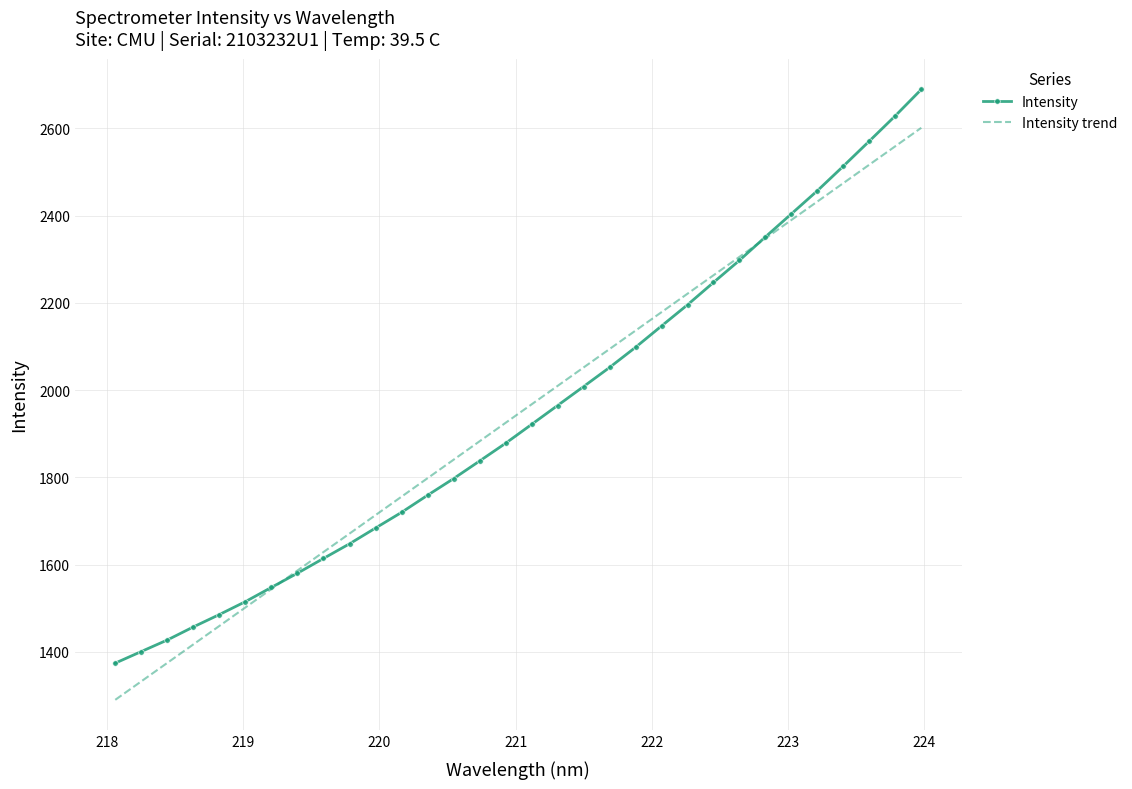

Reading left to right, list all the values displayed in this chart.

1374.3	1400.8	1427.3	1457.2	1485.6	1515.2	1547.9	1580.4	1614.2	1647.7	1683.9	1719.8	1759.0	1797.2	1837.5	1878.2	1921.4	1964.8	2008.2	2052.0	2098.3	2147.1	2195.7	2246.9	2297.6	2351.4	2404.3	2457.3	2513.7	2571.0	2629.0	2689.4